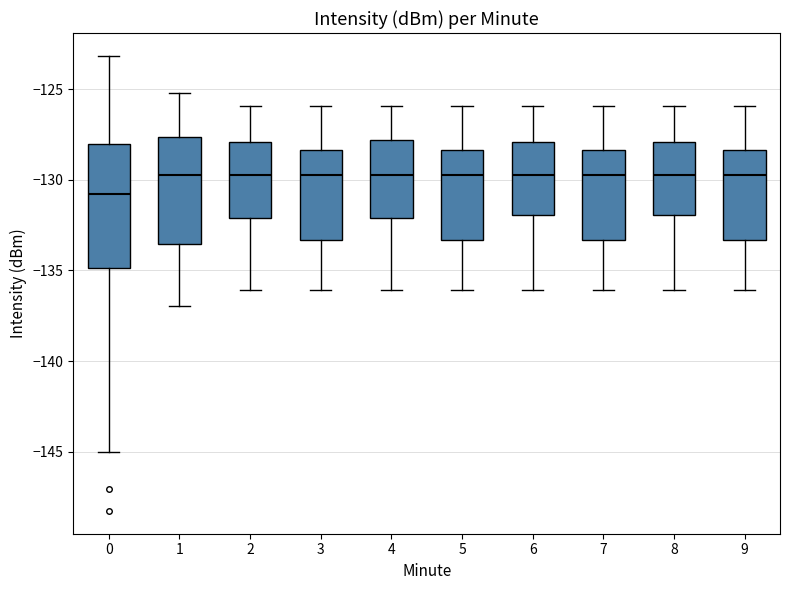

Reading left to right, read every box against the y-axis: the position of its median line, the range the box covers, and the ends of its whiskers. The values are not printed on the chart, so give them approximately, as read against the axis.

0: median -131.0, box -135.0 to -128.0, whiskers -145.0 to -123.0
1: median -129.5, box -133.5 to -127.5, whiskers -137.0 to -125.0
2: median -129.5, box -132.0 to -128.0, whiskers -136.0 to -126.0
3: median -129.5, box -133.5 to -128.5, whiskers -136.0 to -126.0
4: median -129.5, box -132.0 to -128.0, whiskers -136.0 to -126.0
5: median -129.5, box -133.5 to -128.5, whiskers -136.0 to -126.0
6: median -129.5, box -132.0 to -128.0, whiskers -136.0 to -126.0
7: median -129.5, box -133.5 to -128.5, whiskers -136.0 to -126.0
8: median -129.5, box -132.0 to -128.0, whiskers -136.0 to -126.0
9: median -129.5, box -133.5 to -128.5, whiskers -136.0 to -126.0